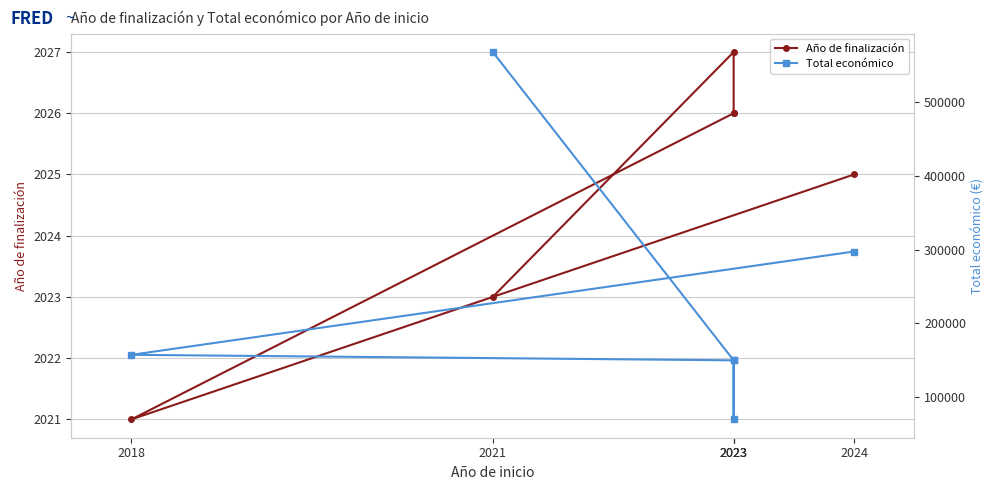

Reading left to right, list all the values displayed in this chart.

Año de finalización: 2024=2025	2018=2021	2023=2026	2023=2026	2023=2027	2021=2023
Total económico: 2024=297514	2018=157500	2023=150000	2023=70000	2023=150000	2021=567924